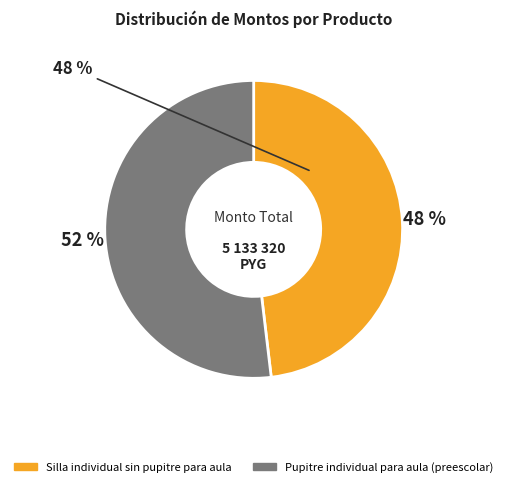

Which category has the smallest portion of the pie?

Silla individual sin pupitre para aula